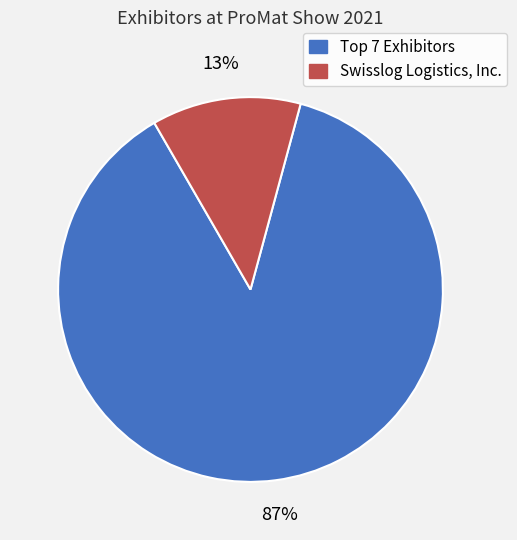

How many segments does this pie chart have?

2